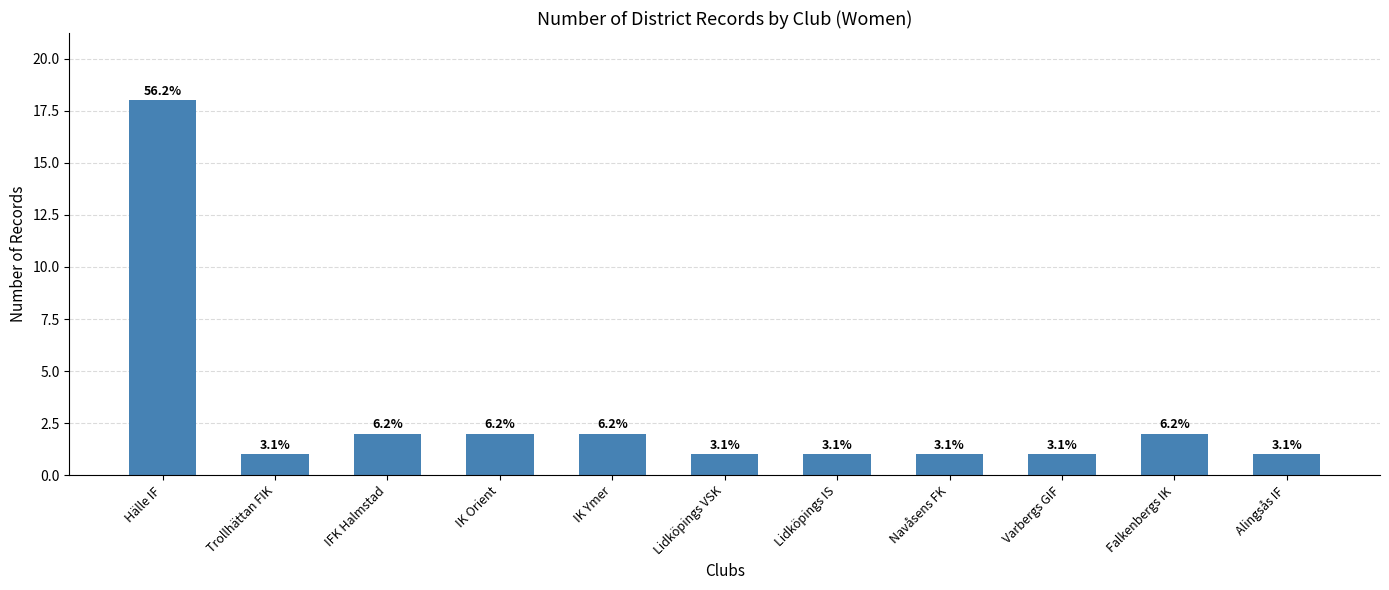

What is the value of the 8th bar from the left?

1